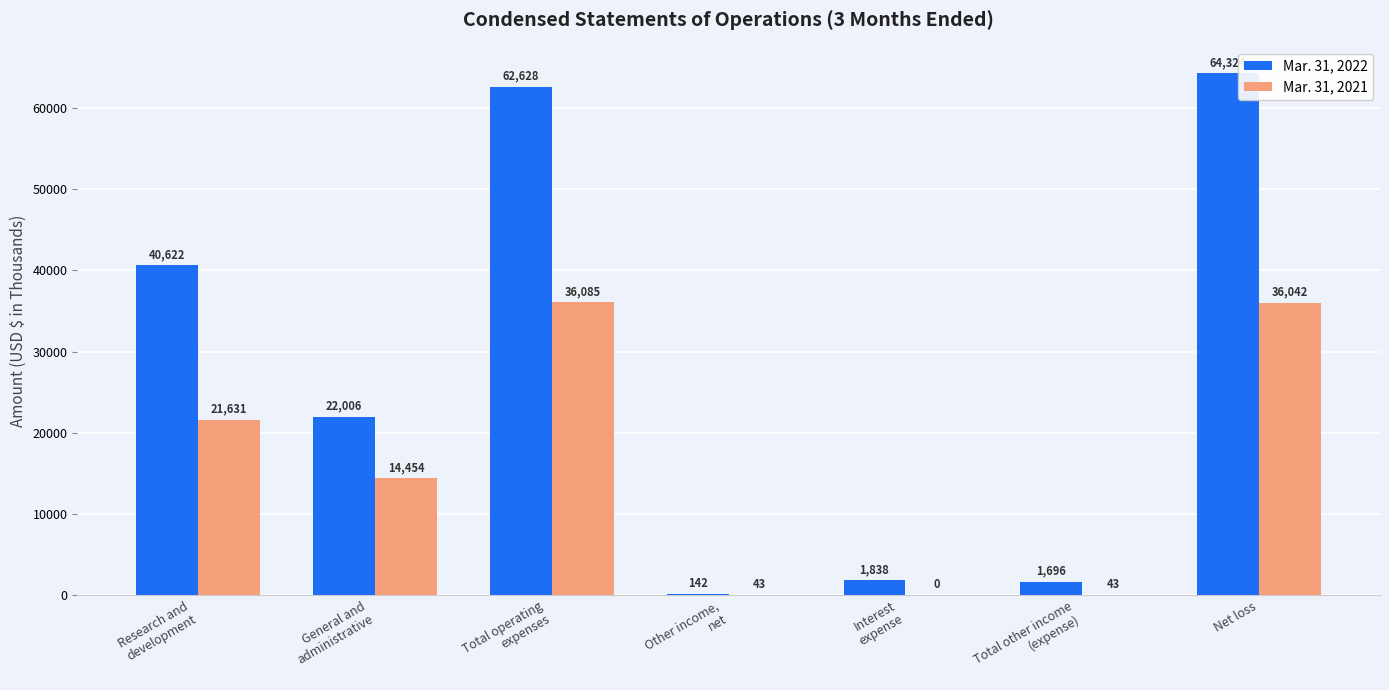

What is the spread (max minus min) of values at Net loss?

28282